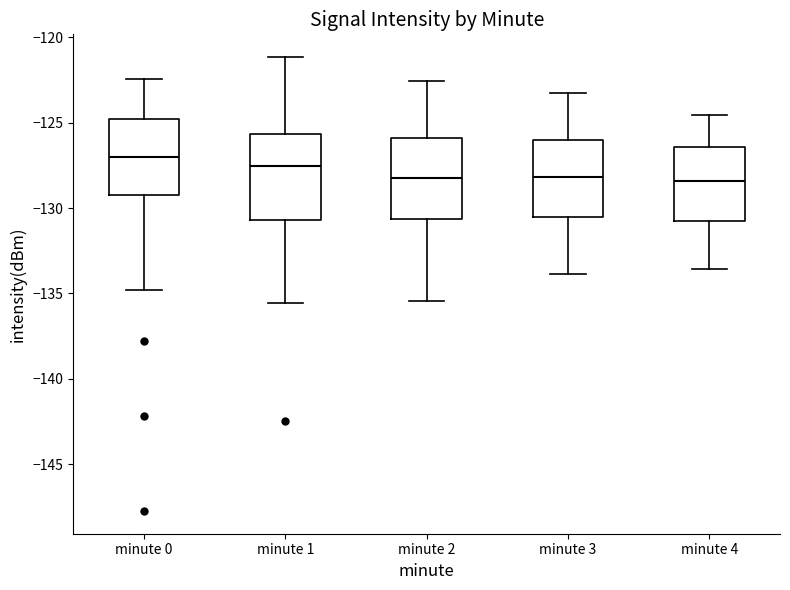

Where does the upper whisker of the box for minute 3 end on the y-axis? The values are not printed on the chart, so give them approximately, as read against the axis.

-123.0